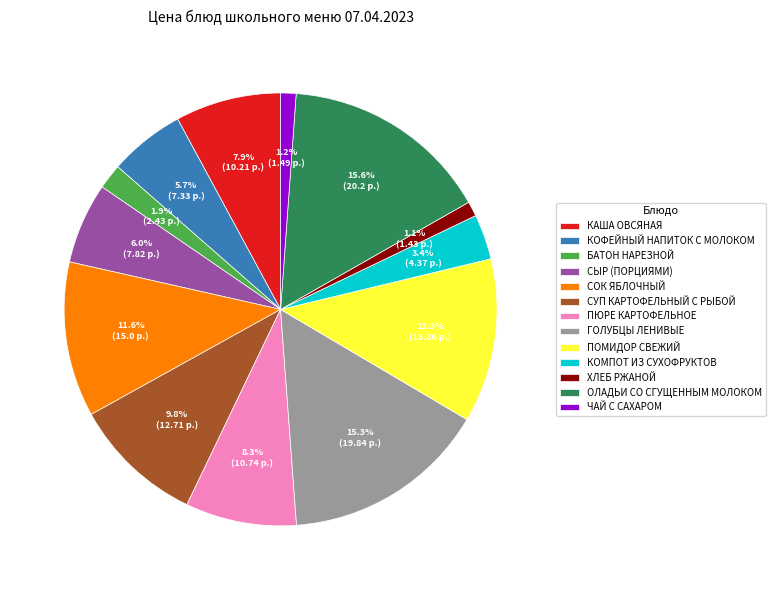

Is there any slice that represents more than half of the pie?

No